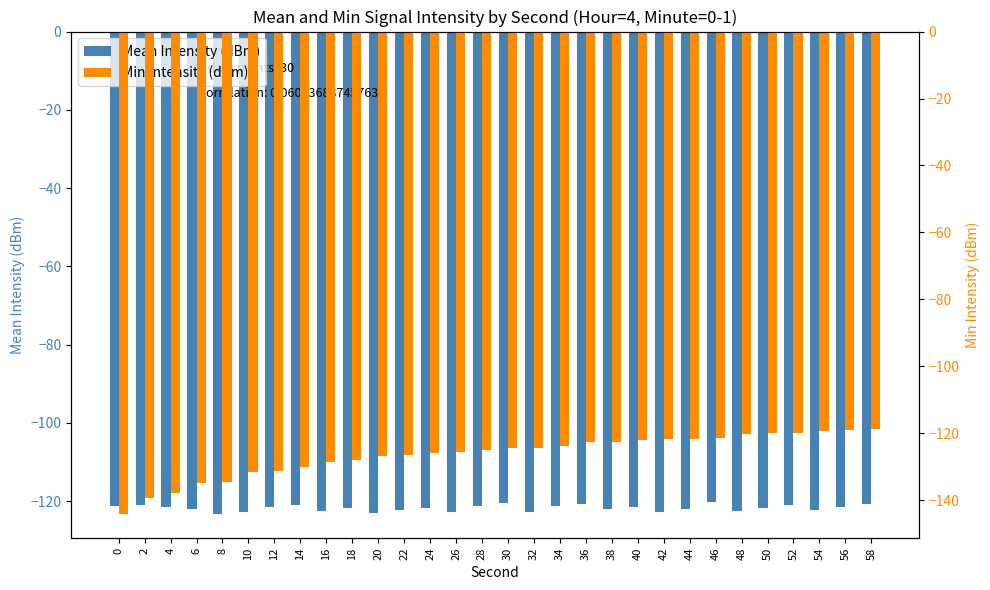

Which has a higher value, 38 or 34?

34